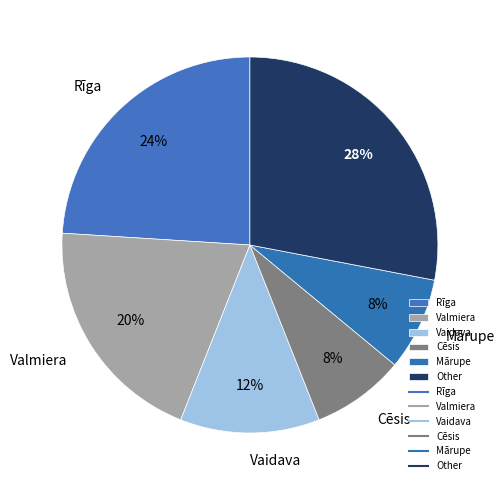

How many slices are in this pie chart?

6